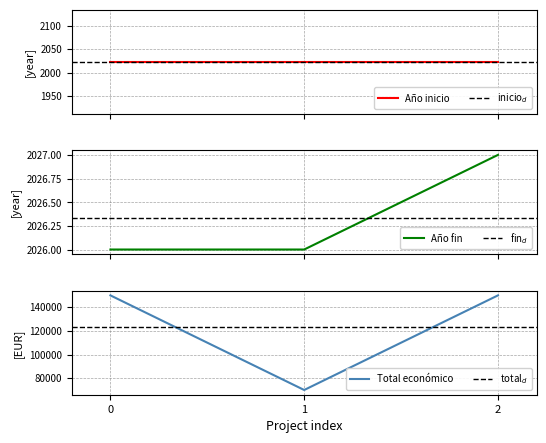

At how many categories does at least one series exceed 116342?

2